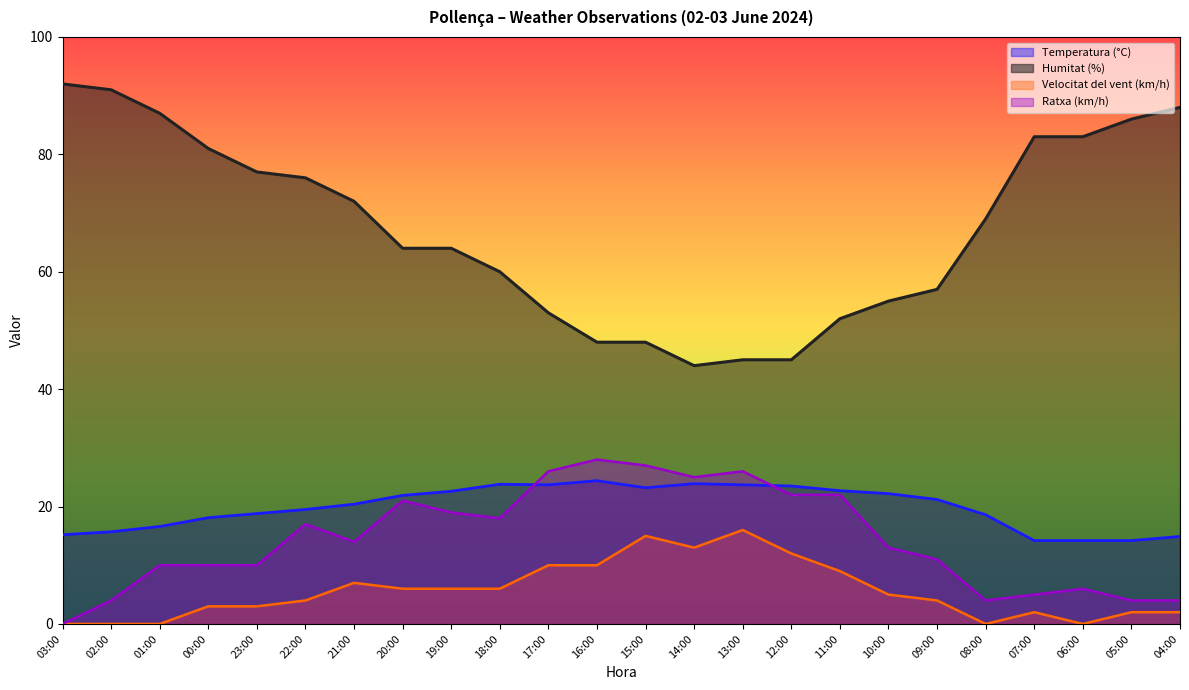

What is the label of the 12th point from the left?

16:00